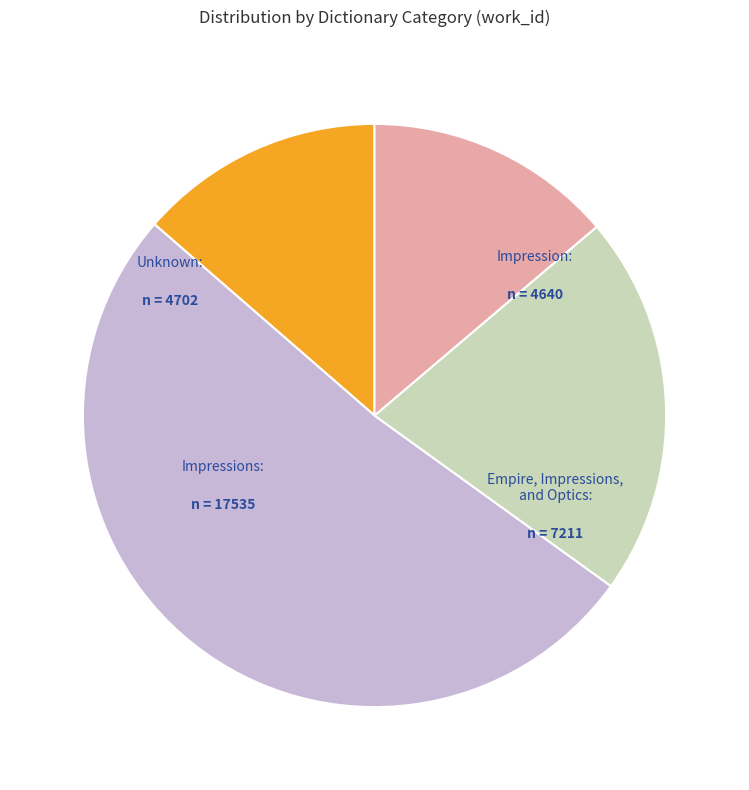

Between Empire, Impressions, and Optics and Impression, which is larger?

Empire, Impressions, and Optics